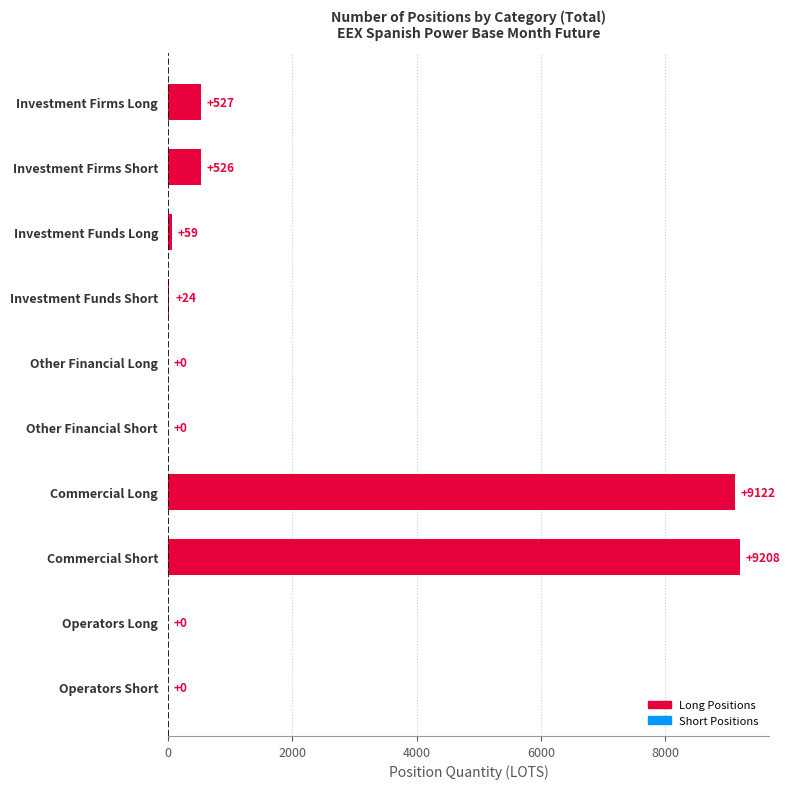

The value at Commercial Short is 3190.9. True or false?

False